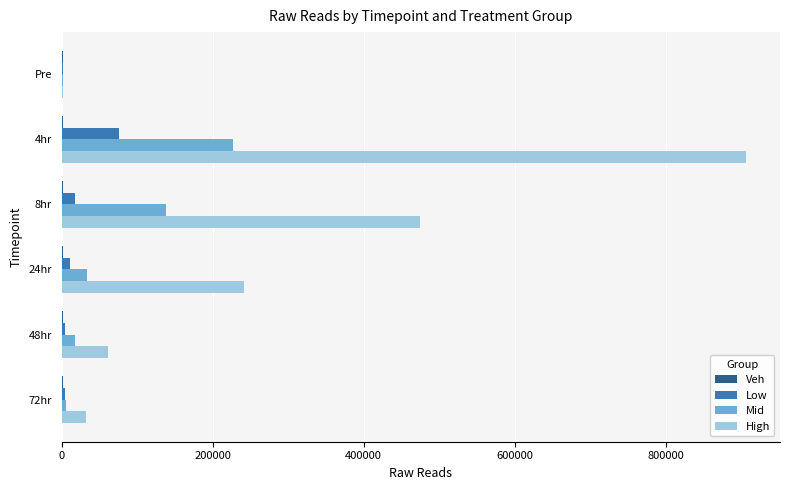

Between 8hr and 72hr, which series saw the biggest shift?

High